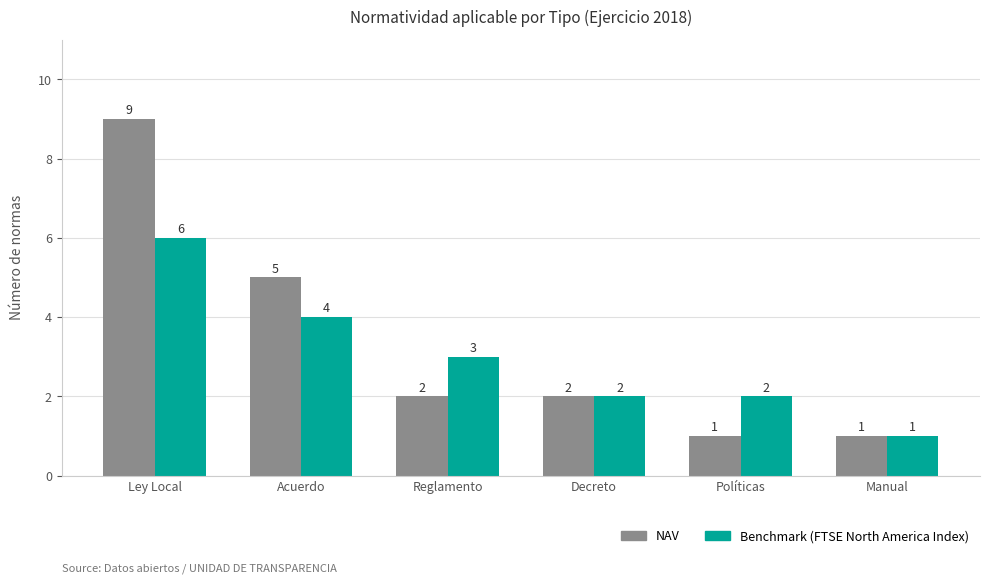

What is the difference between the second highest and minimum values in the Benchmark (FTSE North America Index) series?

3